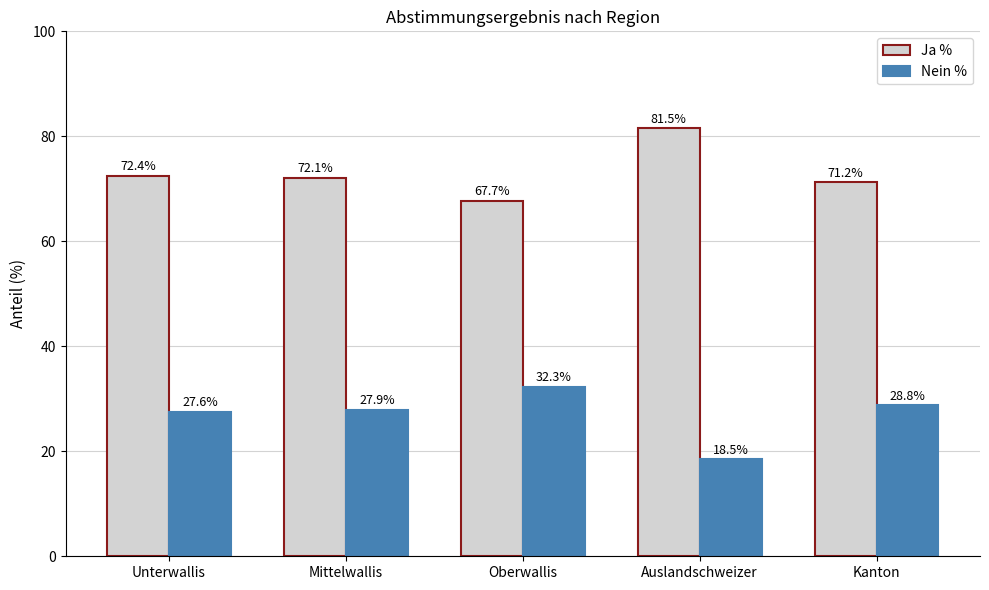

How many data points in Nein % are above 27?

4